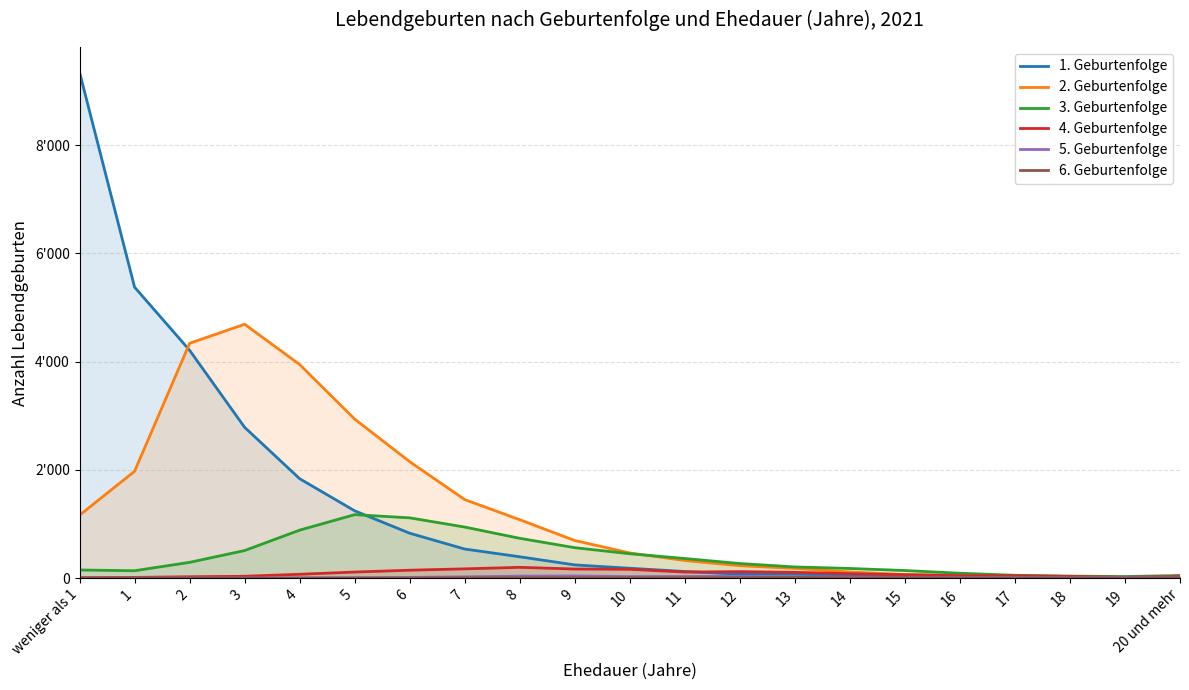

At which label does 2. Geburtenfolge first exceed 466?

weniger als 1